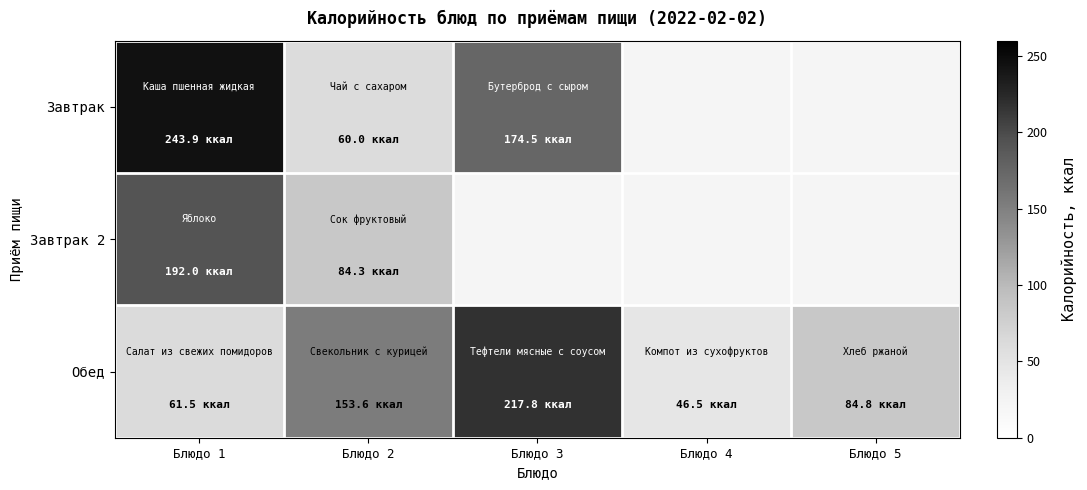

List the series in order of their overall mean, highest first.

Завтрак, Завтрак 2, Обед